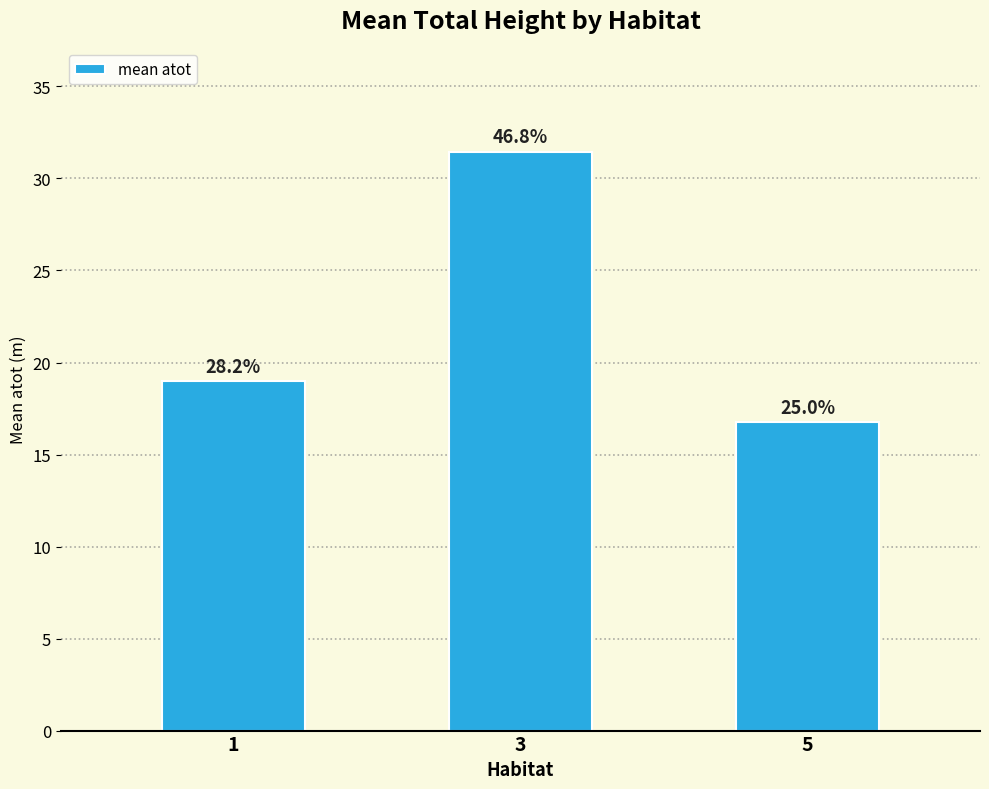

Rank the categories by value from highest to lowest.

3, 1, 5